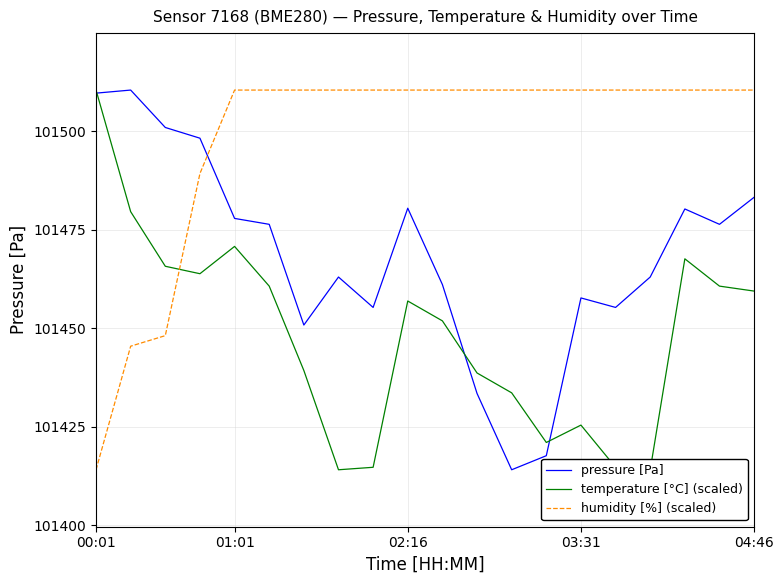

True or false: humidity [%] (scaled) has a value of 133771.5 at 04:46.

False